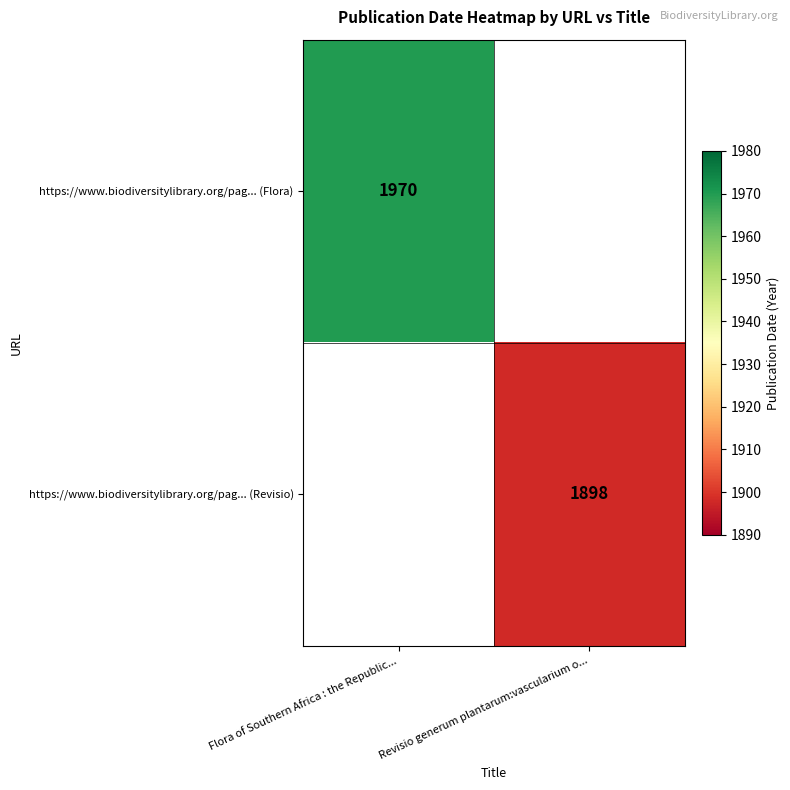

The value of https://www.biodiversitylibrary.org/pag... (Flora) at Flora of Southern Africa : the Republic... is 721. True or false?

False